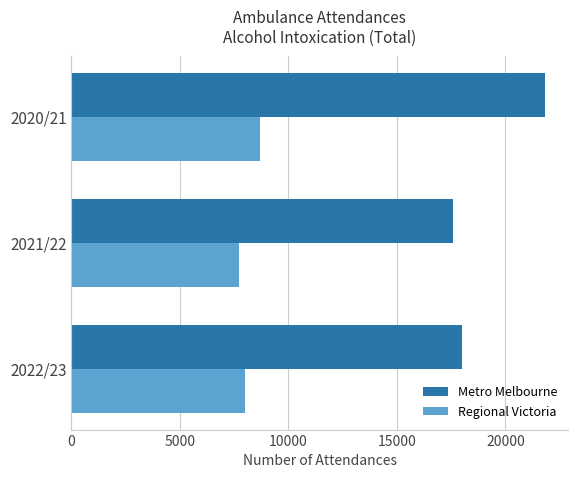

What is the minimum value shown in the chart?

7735